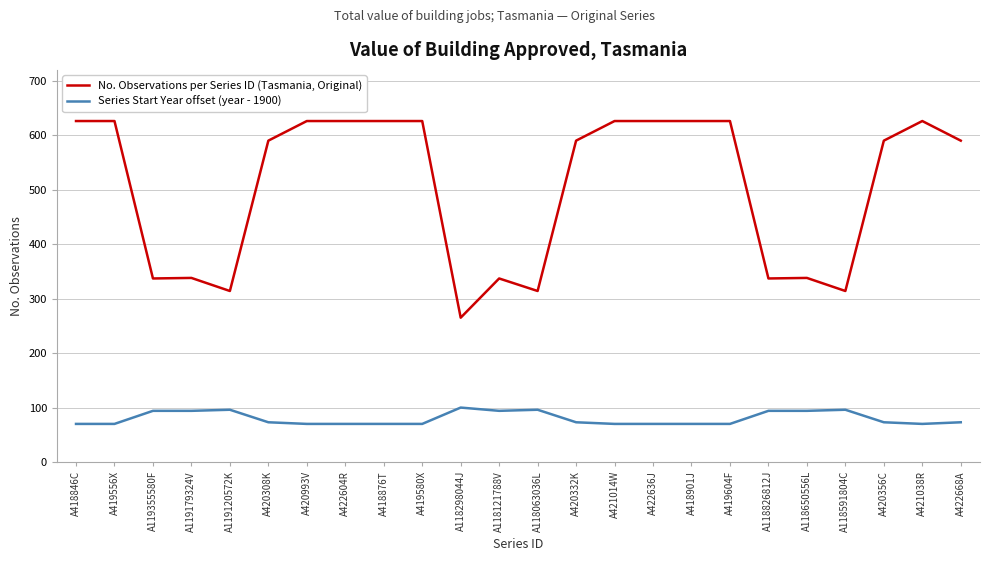

At which label does Series Start Year offset (year - 1900) first exceed 73?

A119355580F